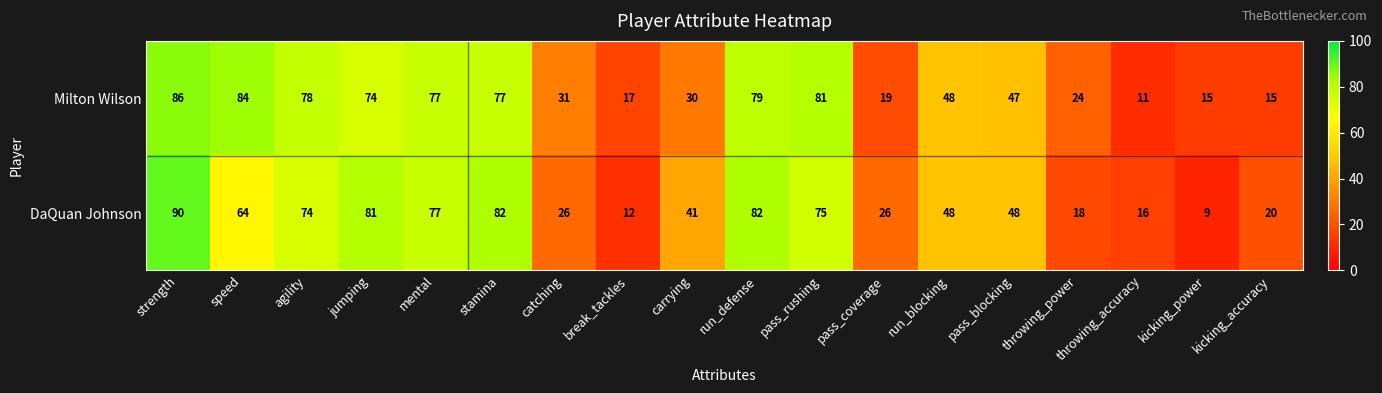

Rank the series by their average value, from highest to lowest.

Milton Wilson, DaQuan Johnson